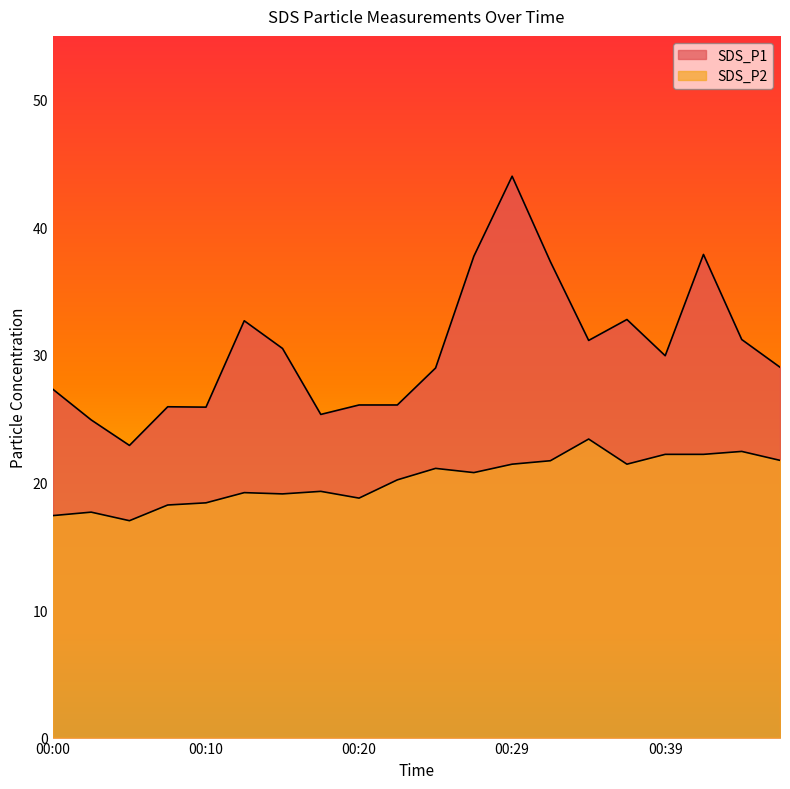

The value of SDS_P2 at 00:00 is 9.9. True or false?

False